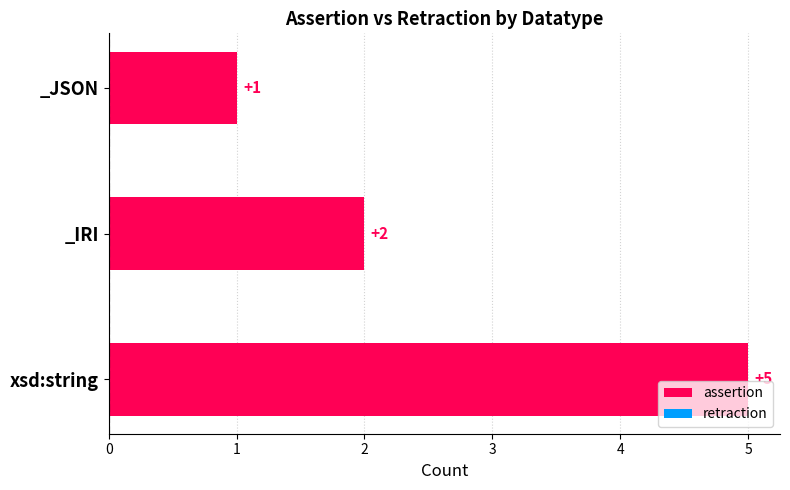

How many bars are there in total?

3